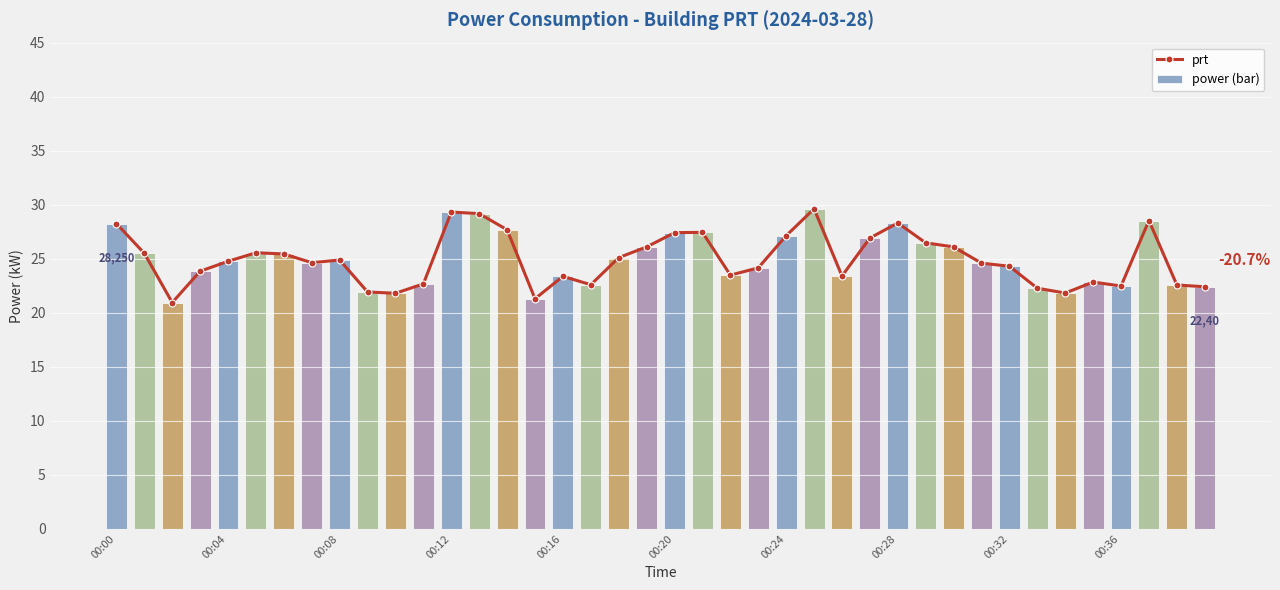

What is the average value of the power (bar) series?

24.9